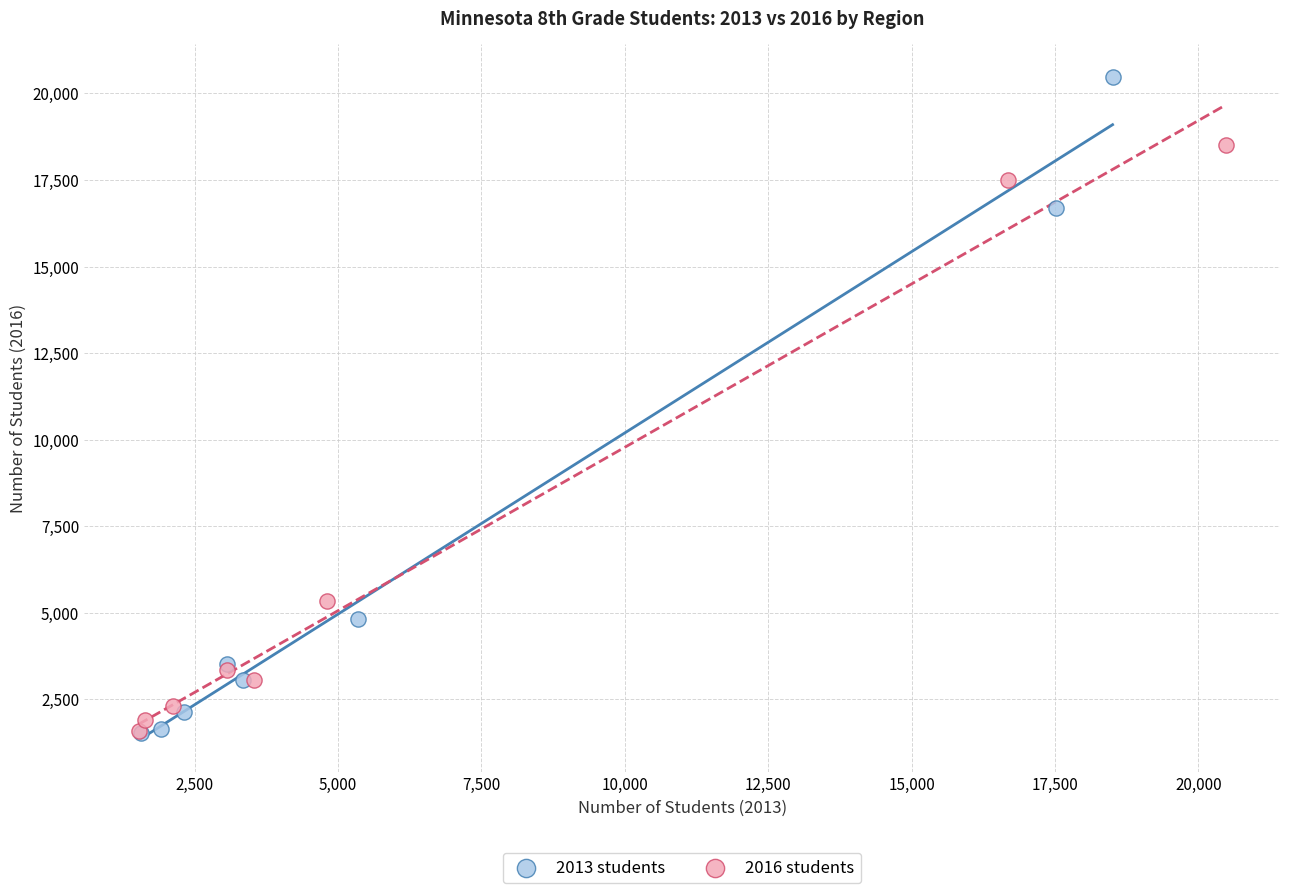

What are all the series names shown in the legend?

2013 students, 2016 students